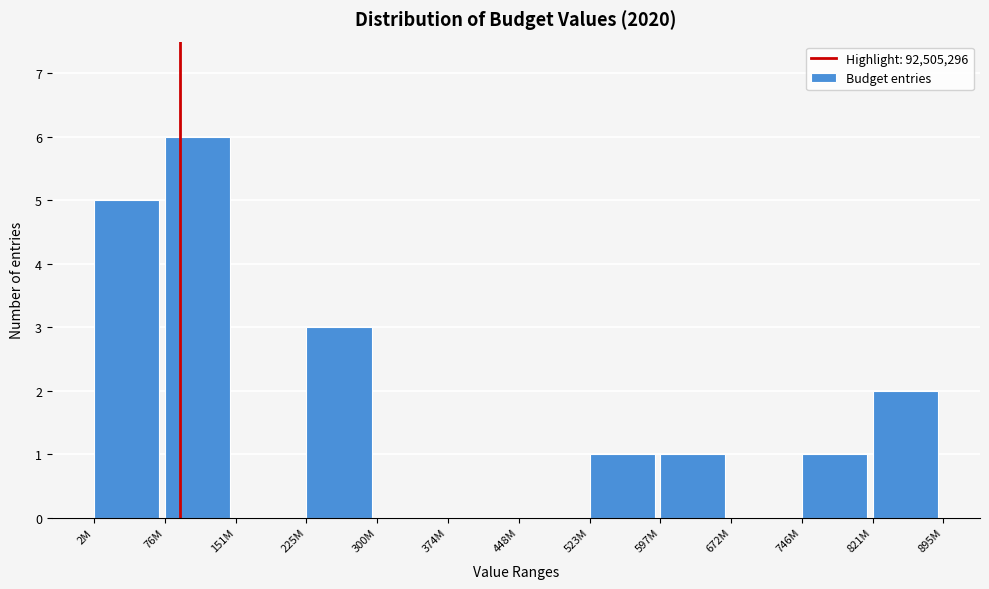

Reading left to right, transcribe all the data shown in this chart.

2M=5	76M=6	151M=0	225M=3	300M=0	374M=0	448M=0	523M=1	597M=1	672M=0	746M=1	821M=2